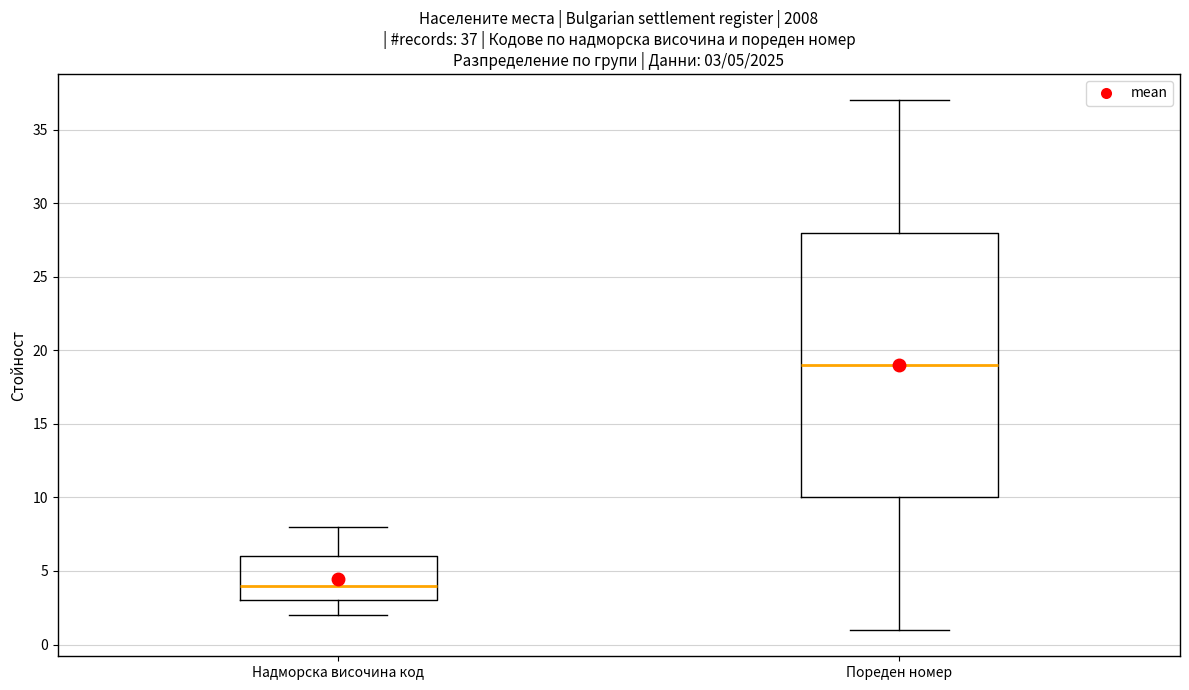

Which box's median line is the highest?

Пореден номер